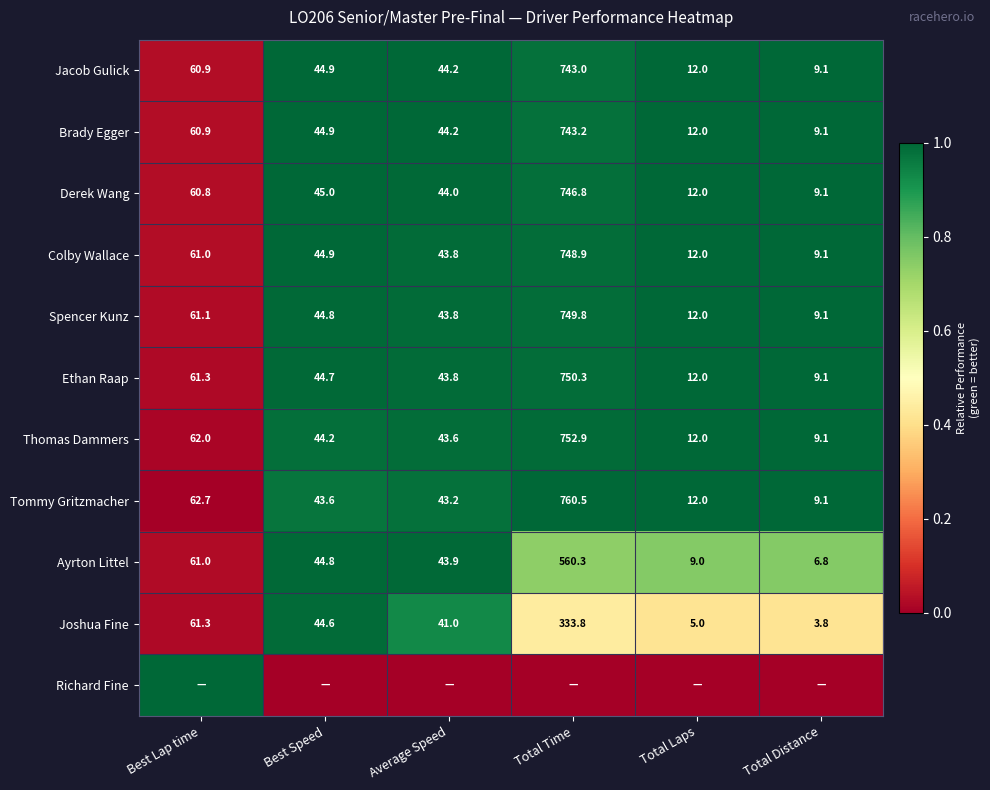

What is the difference between the second highest and minimum values in the Colby Wallace series?

51.9